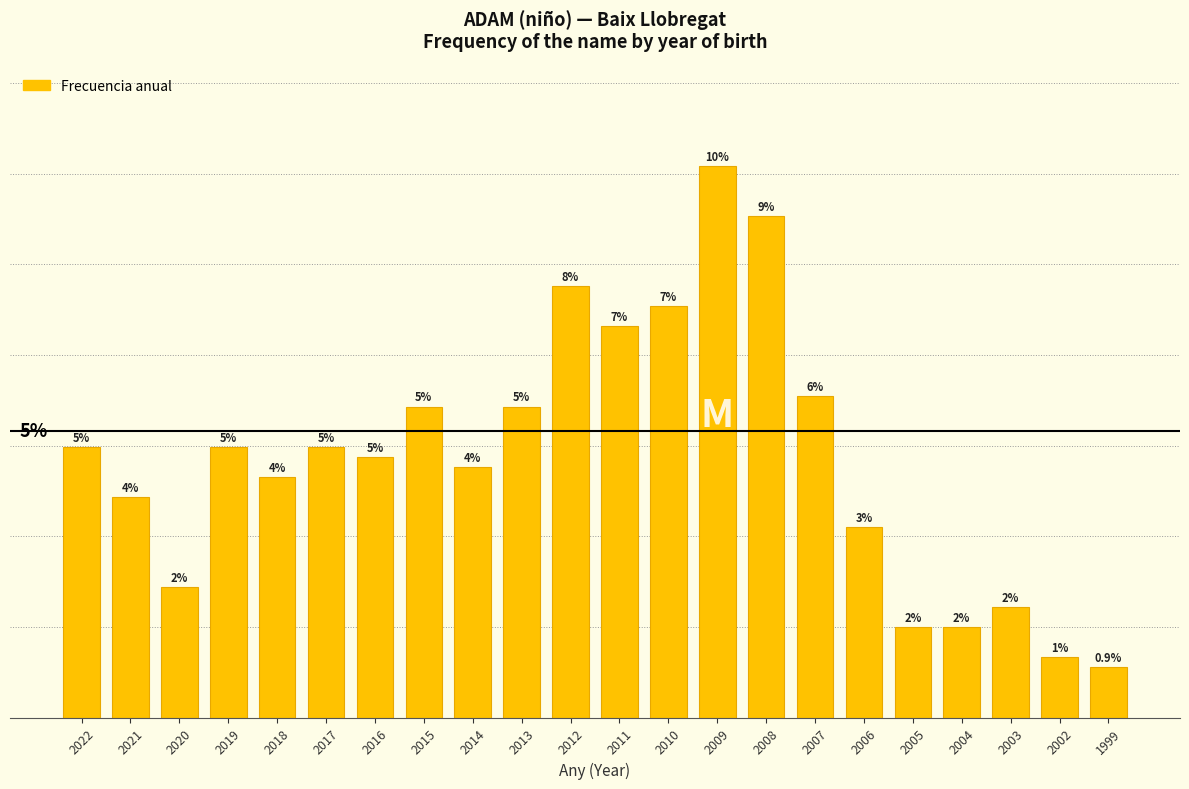

Does the chart contain any negative values?

No